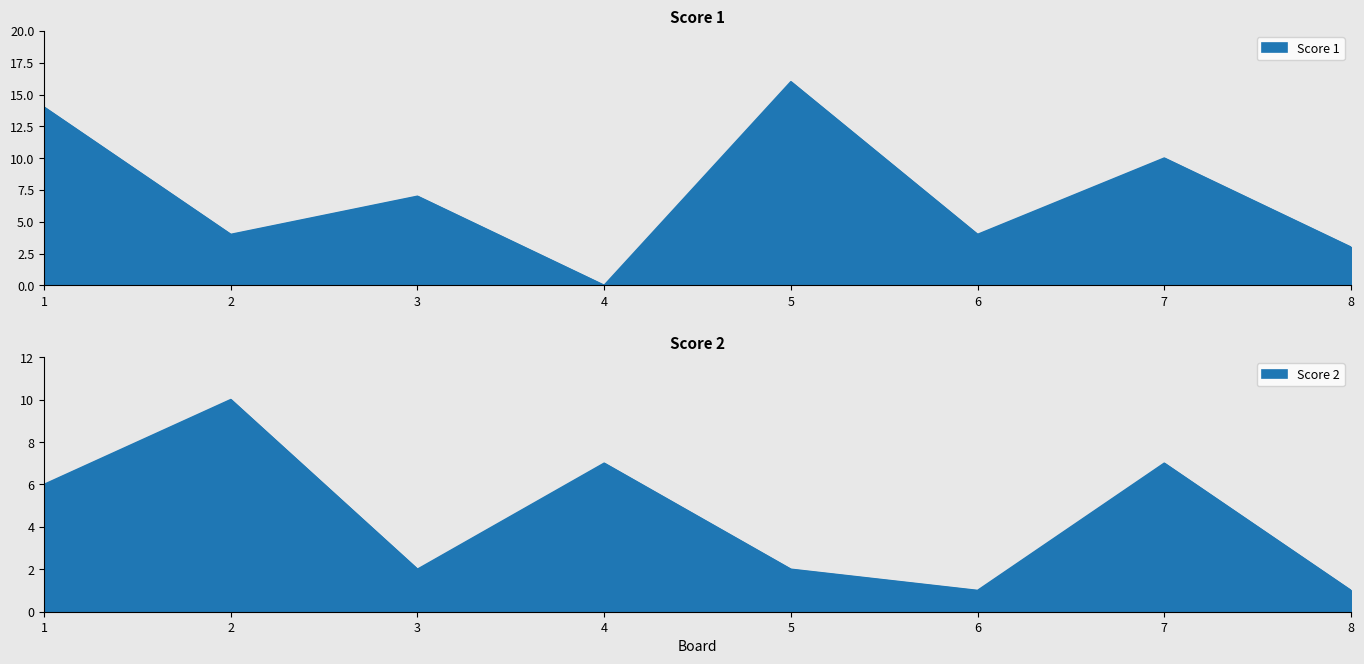

Where is the first local minimum for Score 2?

3